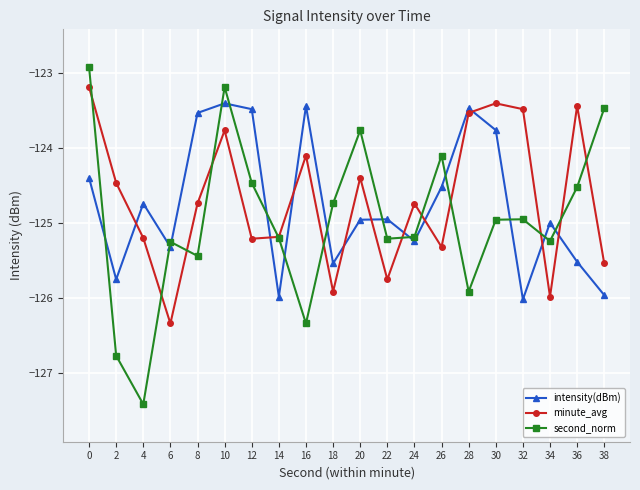

What is the spread (max minus min) of values at 22?

0.8